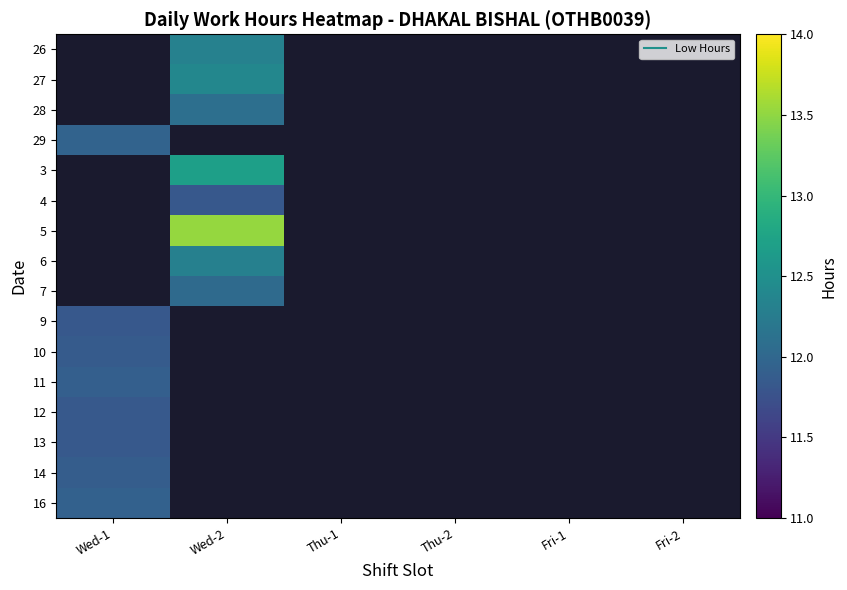

The value of 3 at Wed-2 is 6.4. True or false?

False